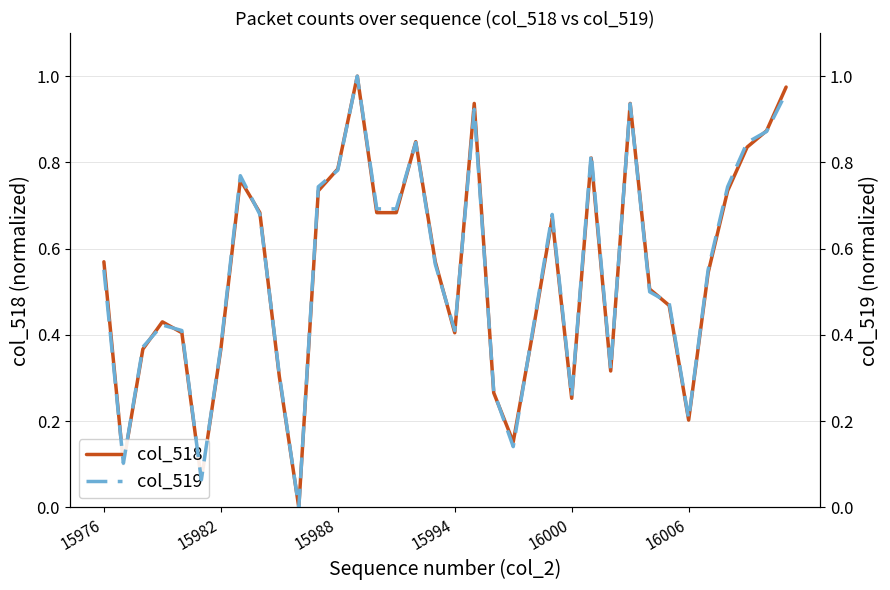

True or false: col_518 has a value of 0.4 at 15994.

True